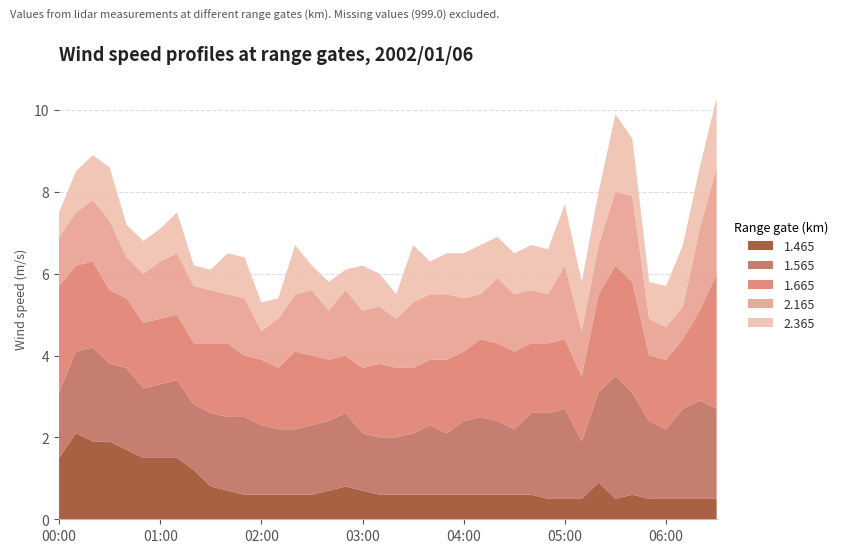

Reading left to right, what are all the values shown in this chart?

1.465: 1.5	2.1	1.9	1.9	1.7	1.5	1.5	1.5	1.2	0.8	0.7	0.6	0.6	0.6	0.6	0.6	0.7	0.8	0.7	0.6	0.6	0.6	0.6	0.6	0.6	0.6	0.6	0.6	0.6	0.5	0.5	0.5	0.9	0.5	0.6	0.5	0.5	0.5	0.5	0.5
1.565: 1.6	2.0	2.3	1.9	2.0	1.7	1.8	1.9	1.6	1.8	1.8	1.9	1.7	1.6	1.6	1.7	1.7	1.8	1.4	1.4	1.4	1.5	1.7	1.5	1.8	1.9	1.8	1.6	2.0	2.1	2.2	1.4	2.2	3.0	2.5	1.9	1.7	2.2	2.4	2.2
1.665: 2.6	2.1	2.1	1.8	1.7	1.6	1.6	1.6	1.5	1.7	1.8	1.5	1.6	1.5	1.9	1.7	1.5	1.4	1.6	1.8	1.7	1.6	1.6	1.8	1.7	1.9	1.9	1.9	1.7	1.7	1.7	1.6	2.4	2.7	2.7	1.6	1.7	1.7	2.2	3.3
2.165: 1.2	1.3	1.5	1.7	1.0	1.2	1.4	1.5	1.4	1.3	1.2	1.4	0.7	1.2	1.4	1.6	1.2	1.6	1.4	1.4	1.2	1.6	1.6	1.6	1.3	1.1	1.6	1.4	1.3	1.2	1.8	1.1	1.2	1.8	2.1	0.9	0.8	0.8	2.0	2.6
2.365: 0.6	1.0	1.1	1.3	0.8	0.8	0.8	1.0	0.5	0.5	1.0	1.0	0.7	0.5	1.2	0.6	0.7	0.5	1.1	0.8	0.6	1.4	0.8	1.0	1.1	1.2	1.0	1.0	1.1	1.1	1.5	1.2	1.3	1.9	1.4	0.9	1.0	1.5	1.5	1.7